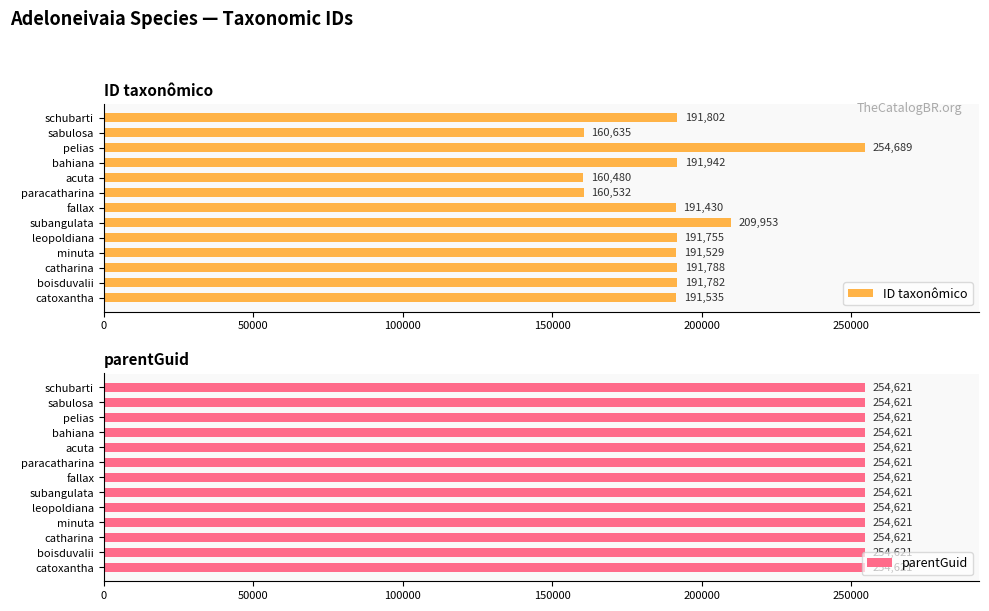

How many values in the ID taxonômico series are below 191755?

6